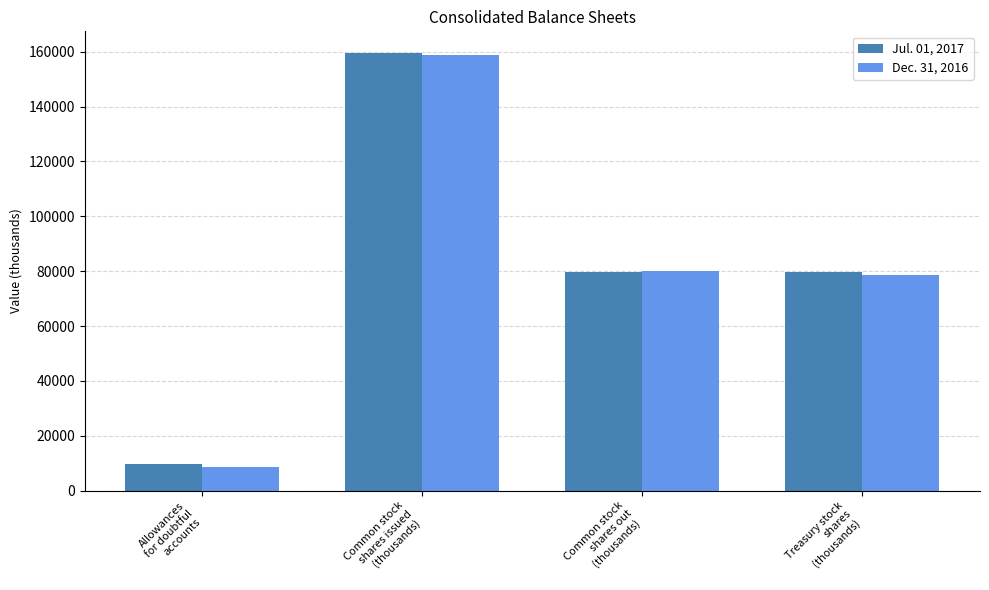

Rank the series by their average value, from highest to lowest.

Jul. 01, 2017, Dec. 31, 2016